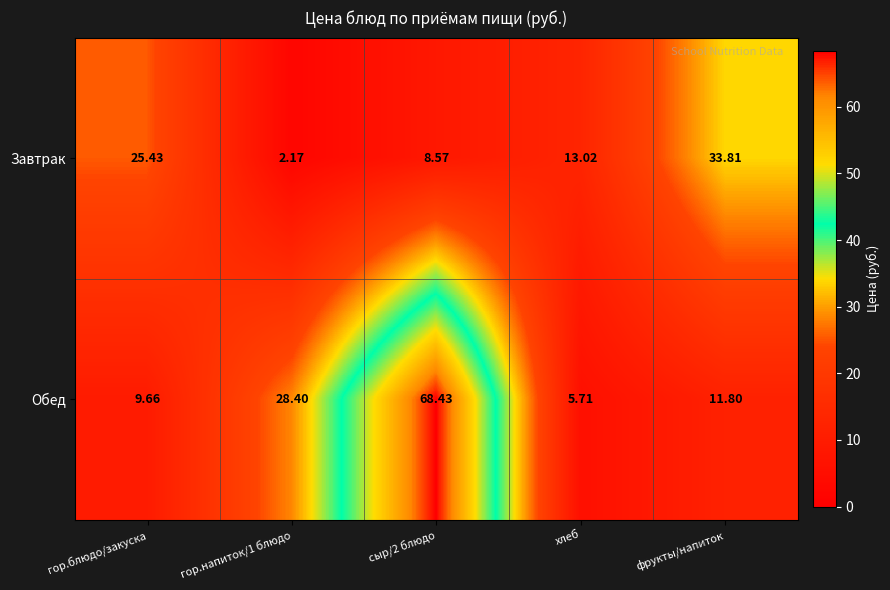

Where is Завтрак nearest to the value 17?

хлеб